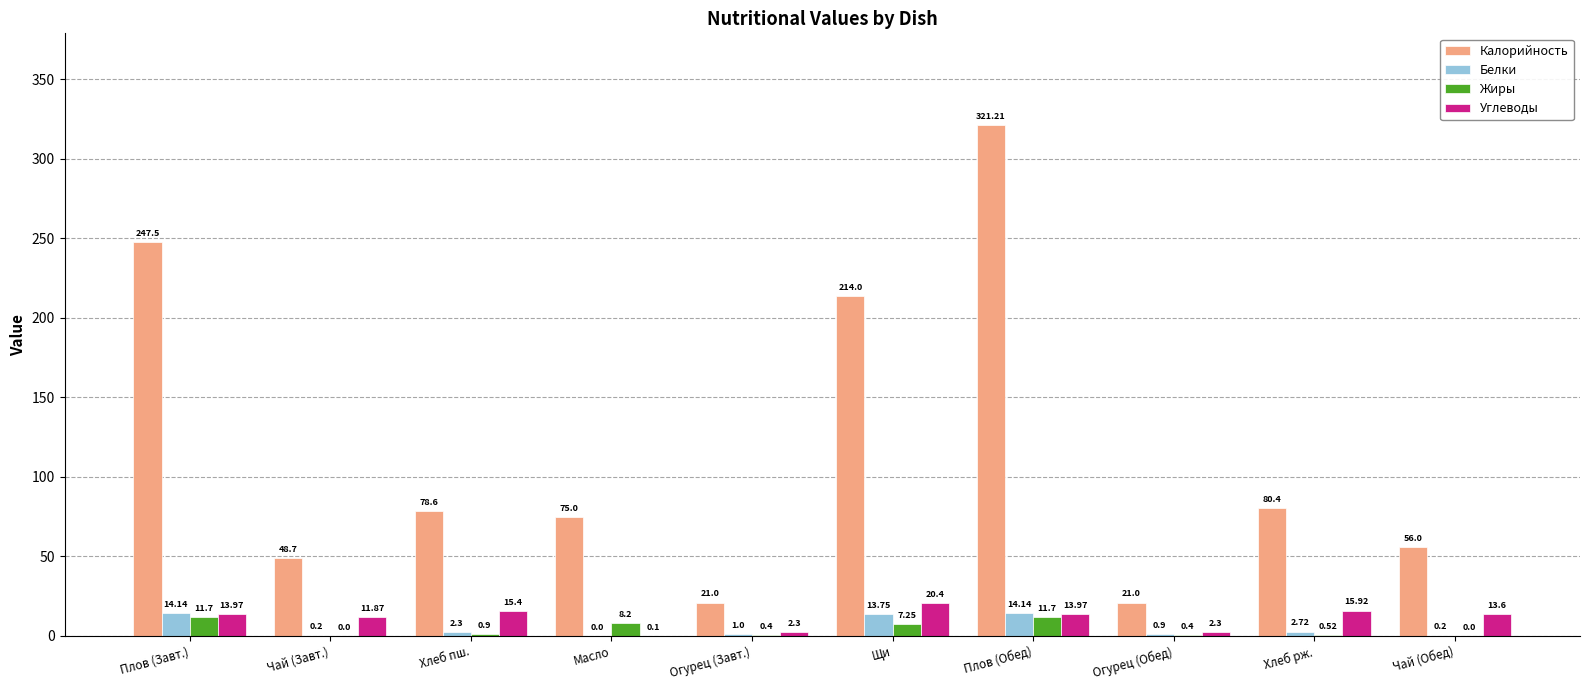

Is the value of Углеводы at Чай (Завт.) greater than the value of Белки at Масло?

Yes